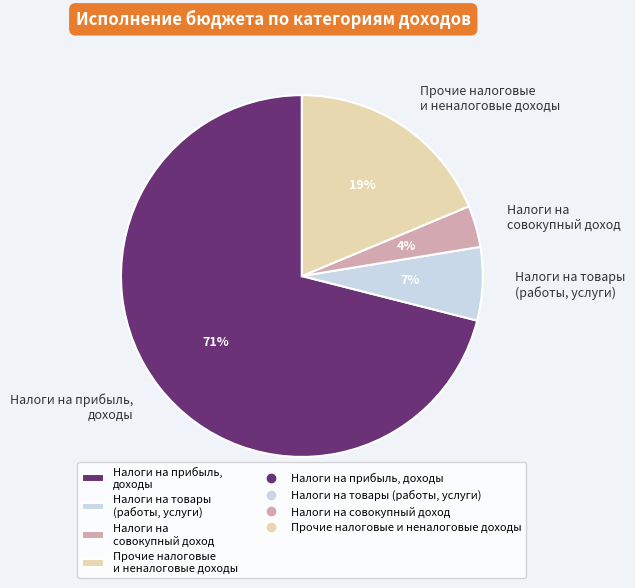

Do Налоги на совокупный доход and Налоги на прибыль, доходы together represent more than half of the pie?

Yes